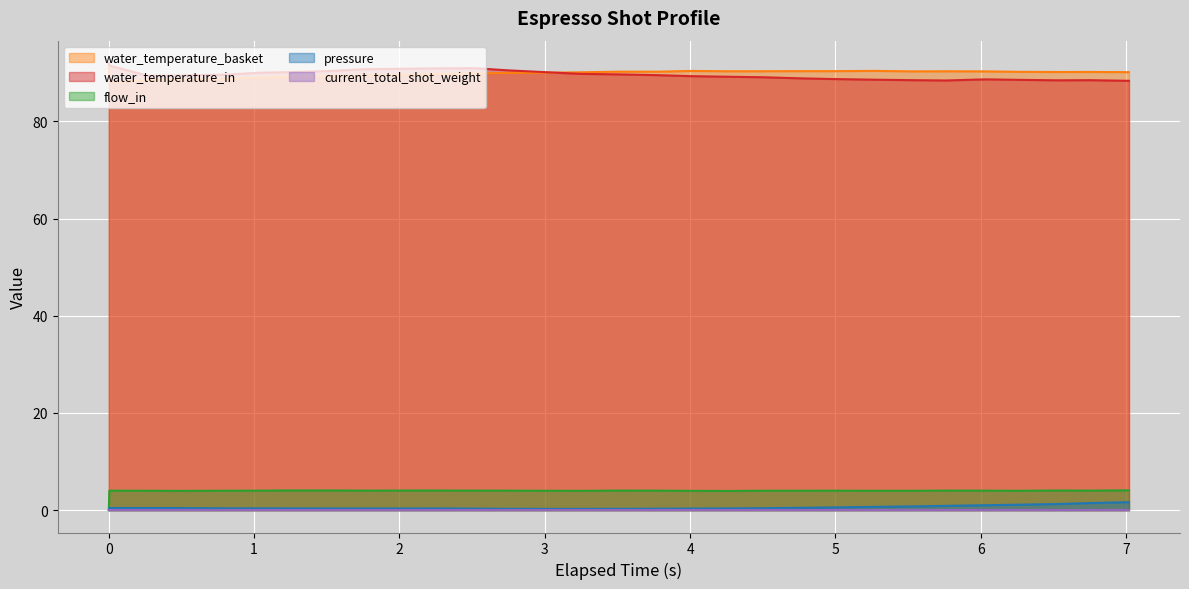

True or false: flow_in and pressure intersect in this chart.

False